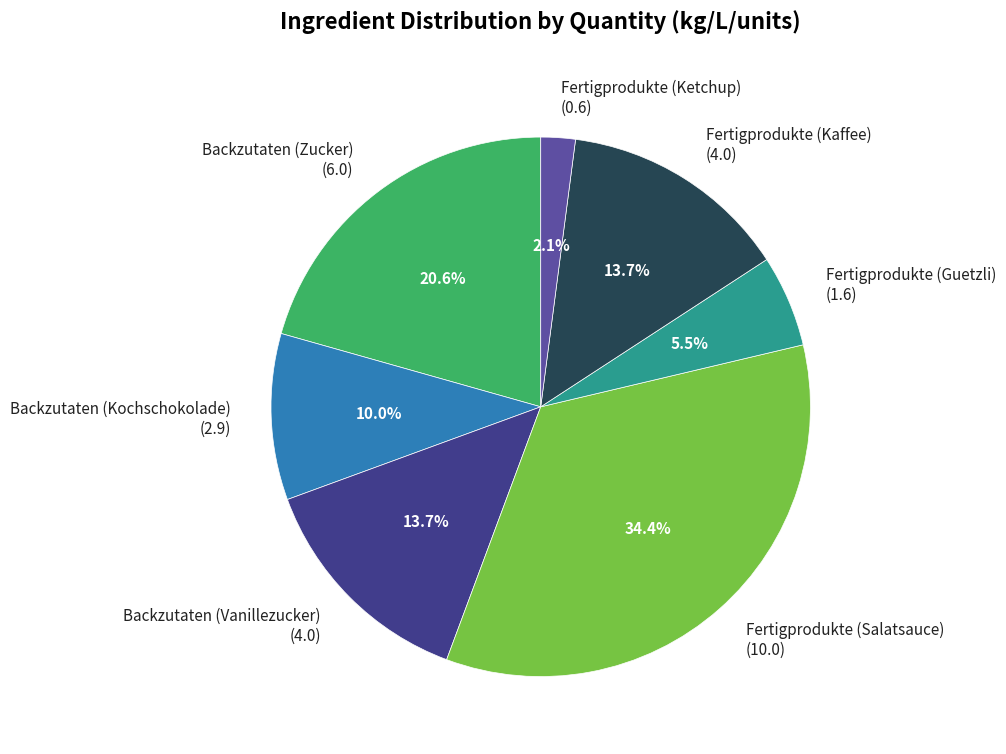

How many slices are in this pie chart?

7